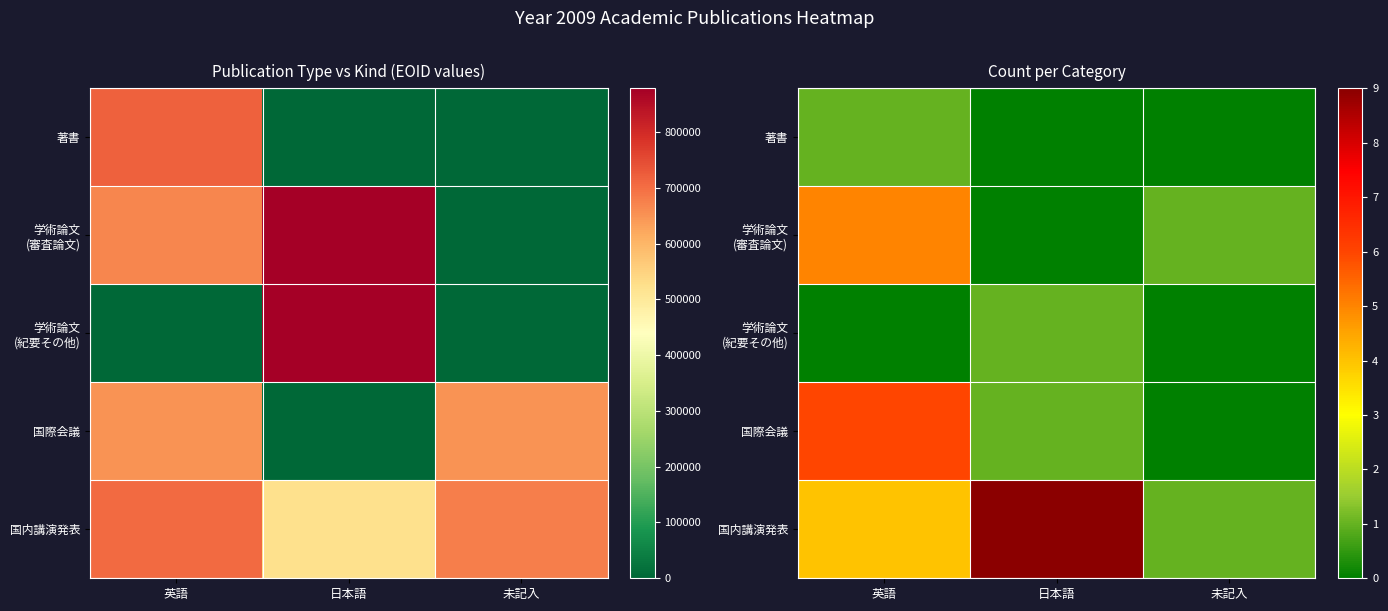

How many categories are shown in the chart?

3